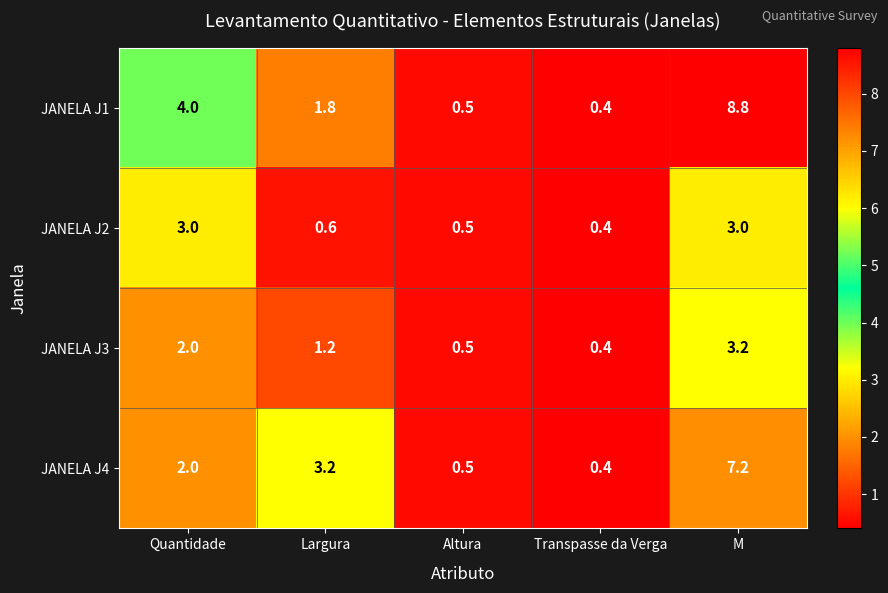

Count the number of categories in the chart.

5